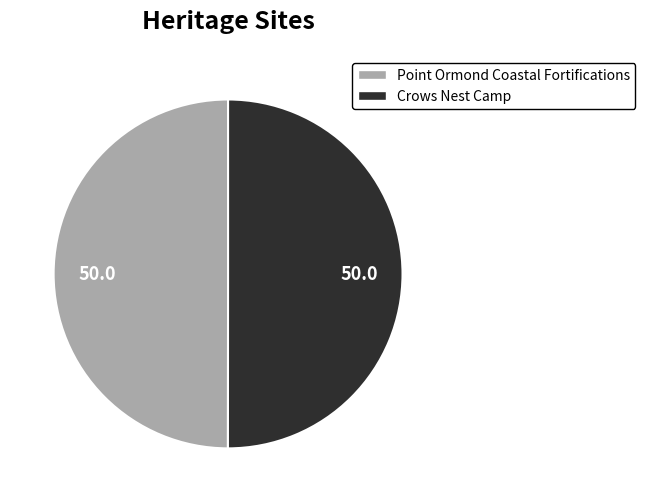

Is it true that Point Ormond Coastal Fortifications is 50% of the pie?

True